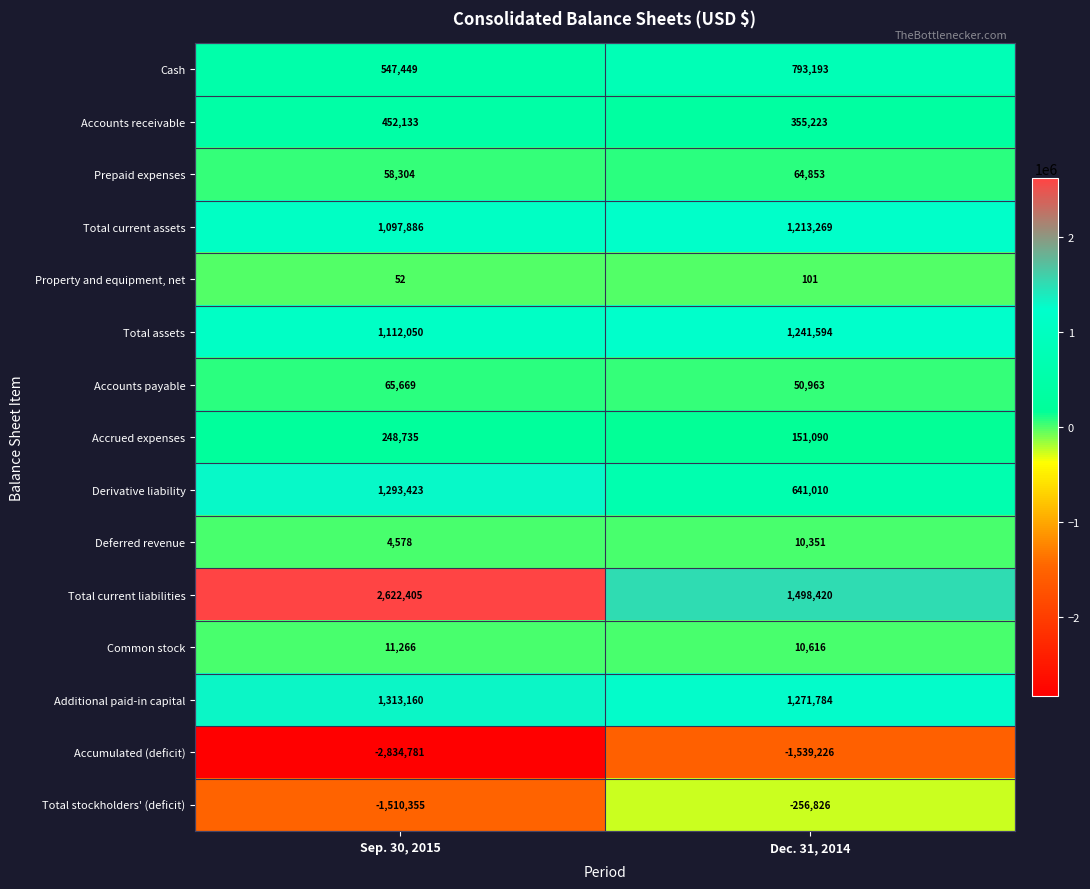

What is the difference between the highest and lowest values at Dec. 31, 2014?

3037646